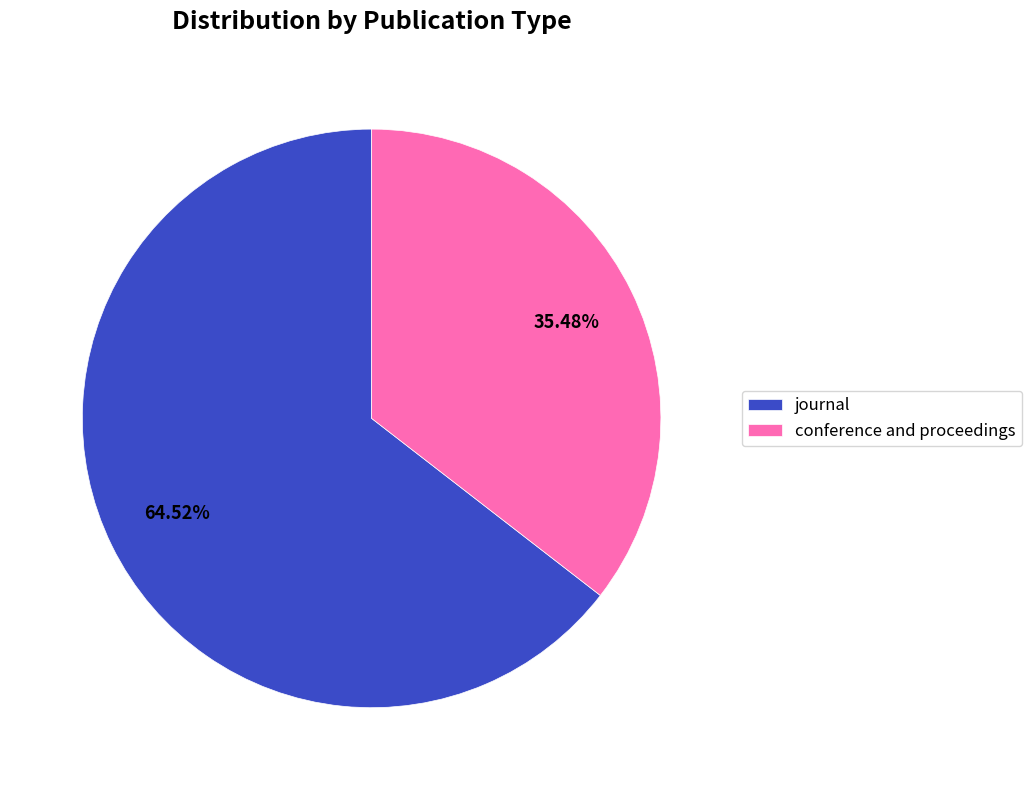

Which category has the biggest portion of the pie?

journal